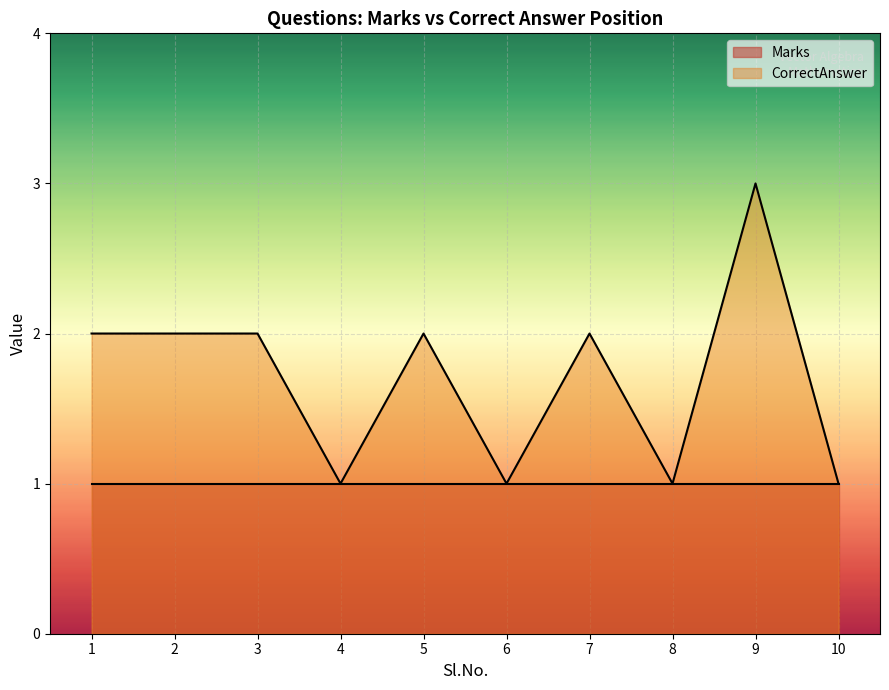

What is the sum of the values at 2 and 7?

4